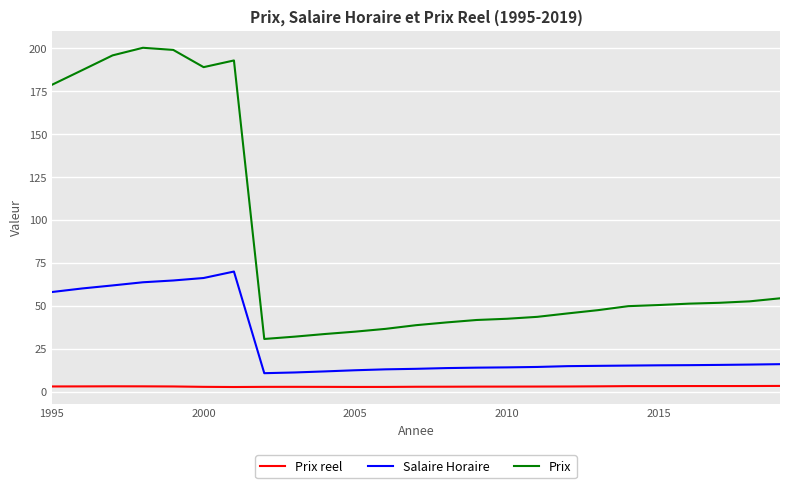

In Prix reel, how many points are higher than both neighbors (excluding endpoints)?

3